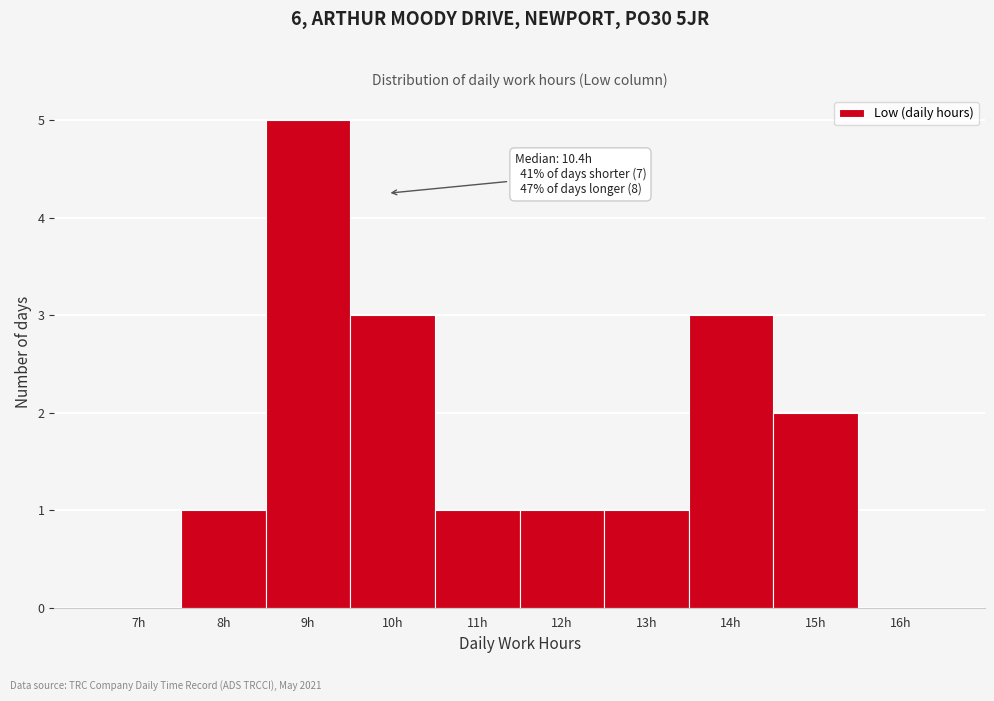

Reading left to right, list all the values displayed in this chart.

7h=0	8h=1	9h=5	10h=3	11h=1	12h=1	13h=1	14h=3	15h=2	16h=0